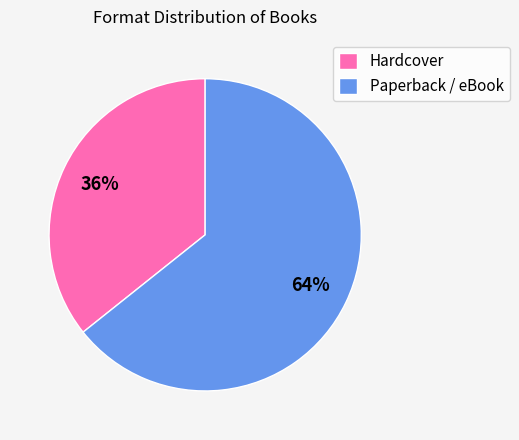

Does any single category account for the majority?

Yes